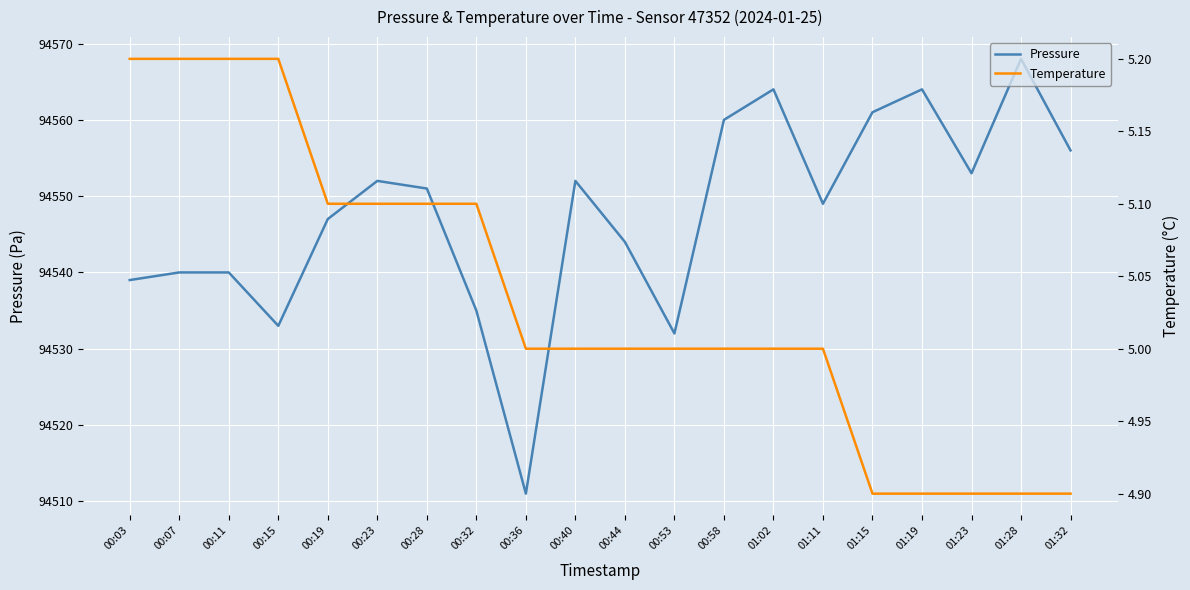

Reading right to left, transcribe all the data shown in this chart.

Pressure: 94556.0	94568.0	94553.0	94564.0	94561.0	94549.0	94564.0	94560.0	94532.0	94544.0	94552.0	94511.0	94535.0	94551.0	94552.0	94547.0	94533.0	94540.0	94540.0	94539.0
Temperature: 4.9	4.9	4.9	4.9	4.9	5.0	5.0	5.0	5.0	5.0	5.0	5.0	5.1	5.1	5.1	5.1	5.2	5.2	5.2	5.2